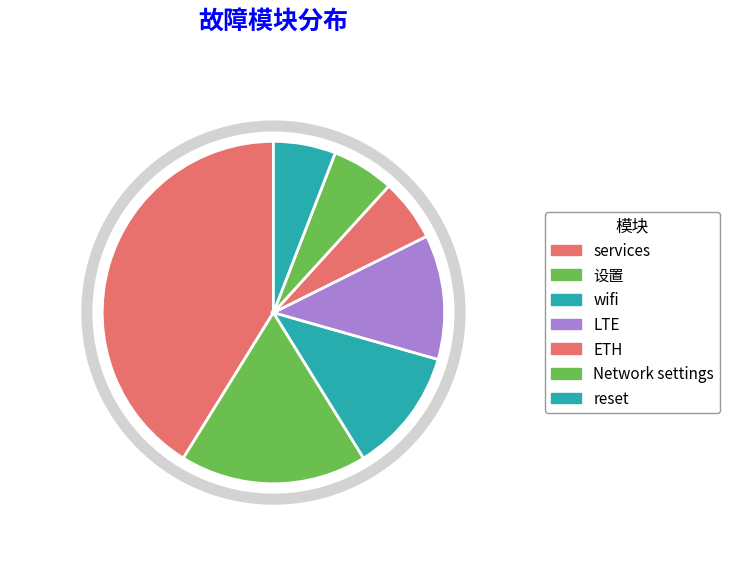

What percentage is the LTE slice, to the nearest percent?

12%